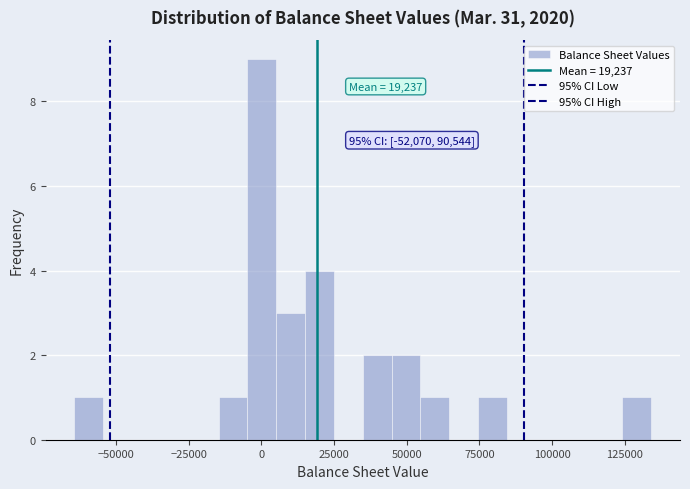

Read against the x-axis, roughly where is the centre of the tallest bar?

0